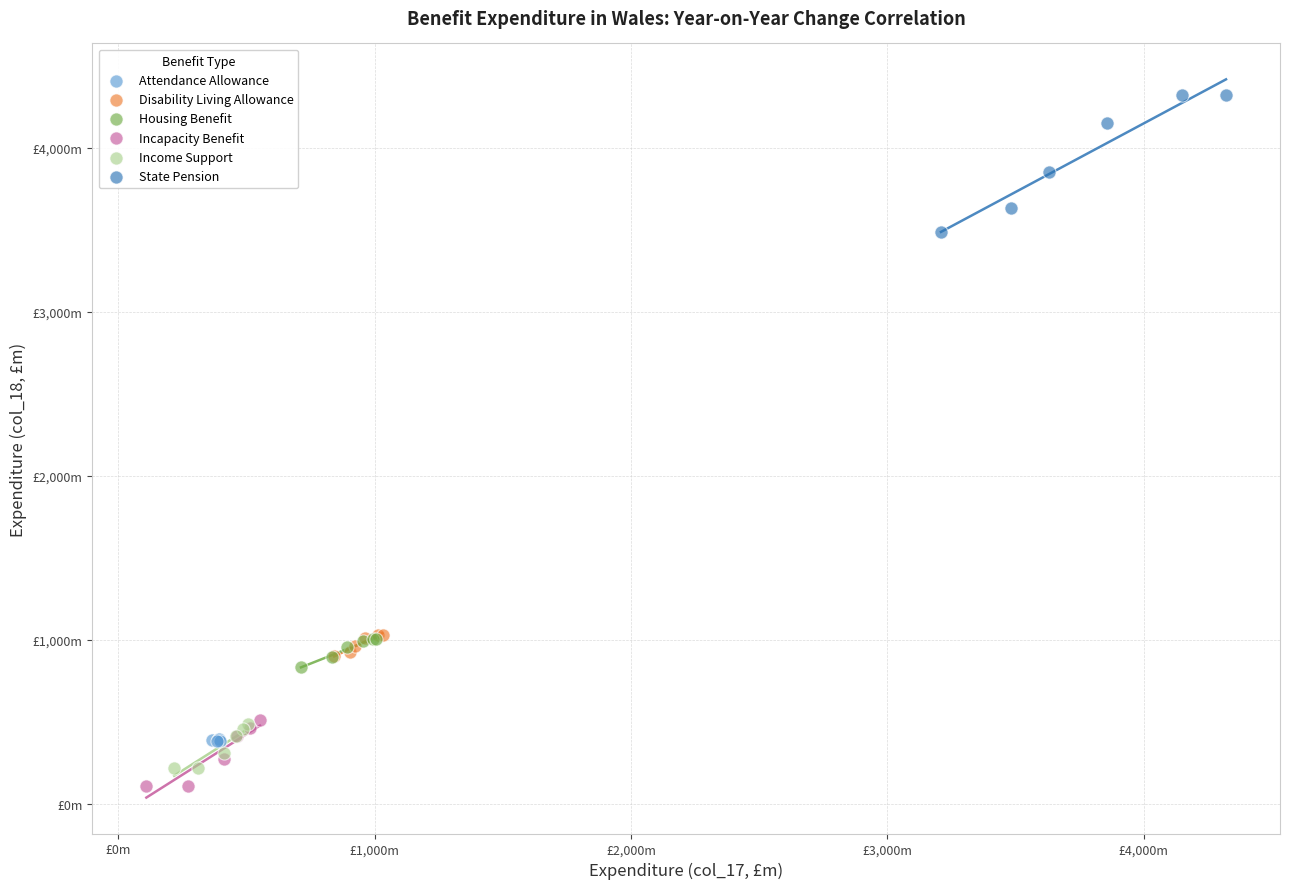

Which series reaches the maximum Y coordinate?

State Pension